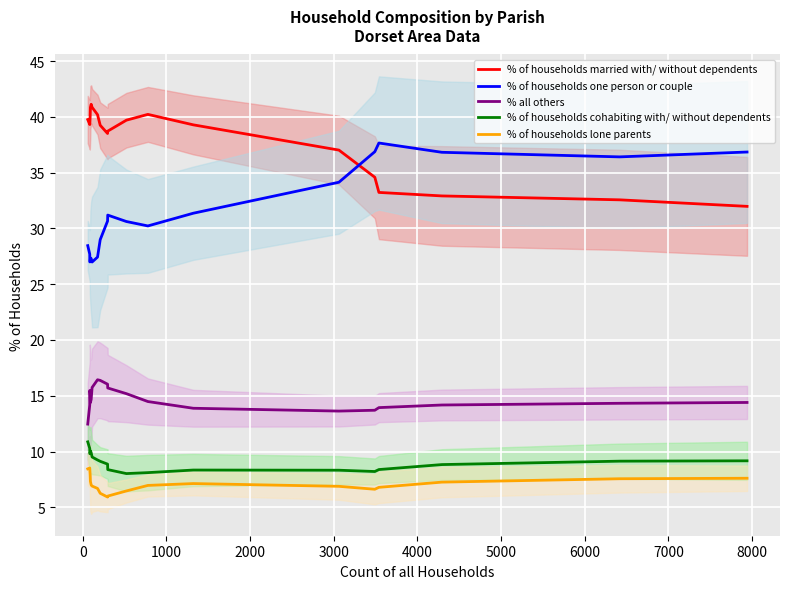

How many times do % of households one person or couple and % of households married with/ without dependents cross each other?

1